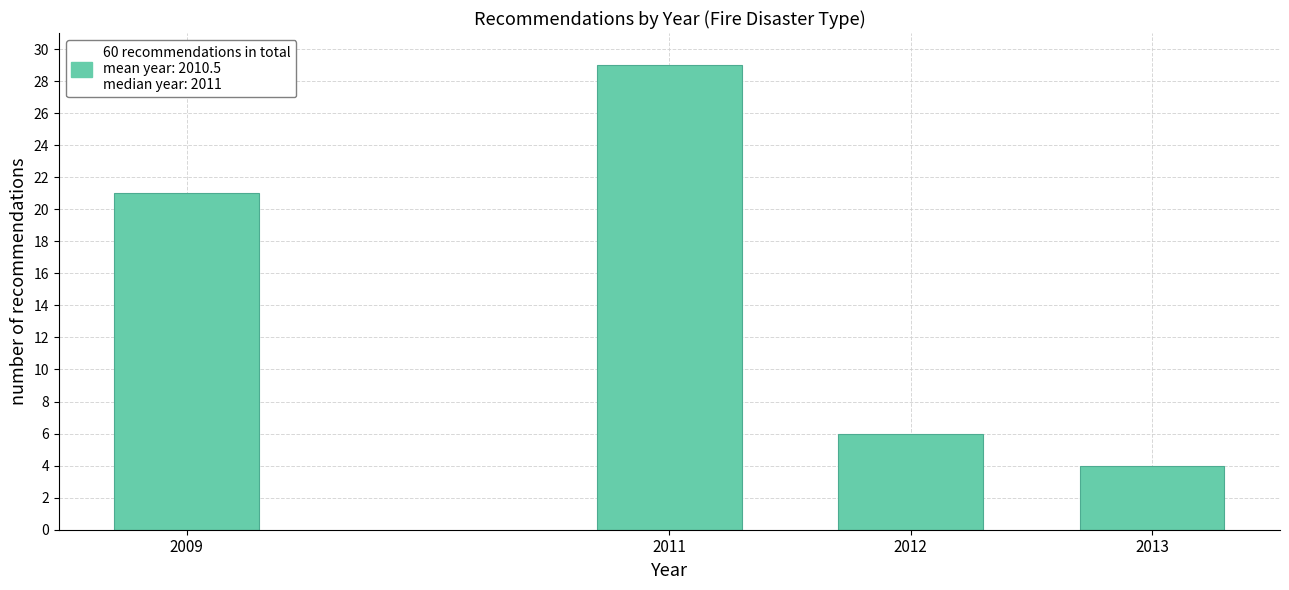

Reading left to right, what are all the values shown in this chart?

2009=21	2011=29	2012=6	2013=4